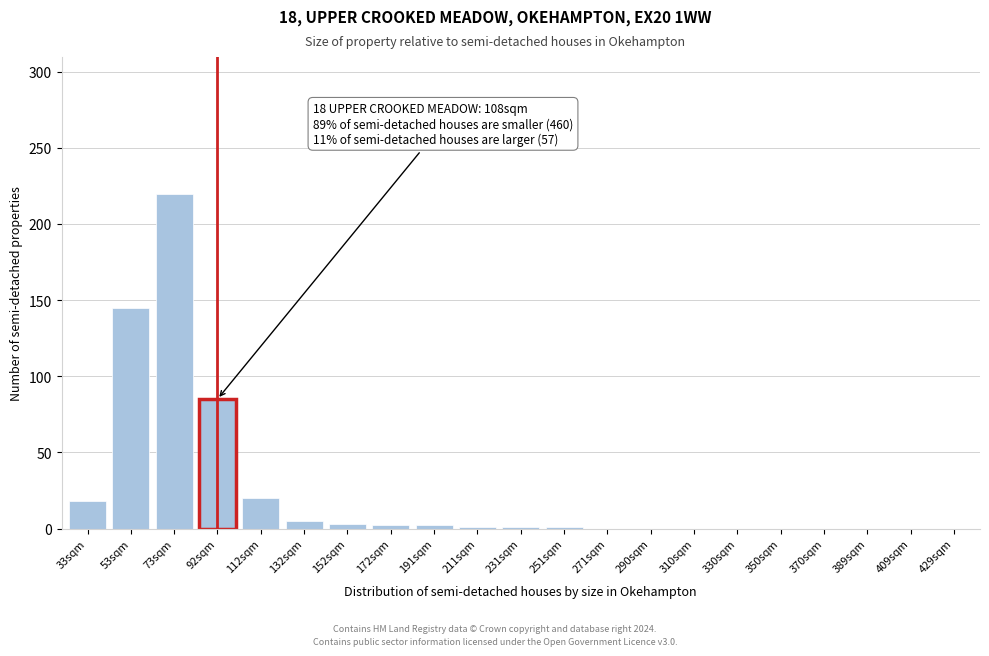

What is the sum of all values?

503